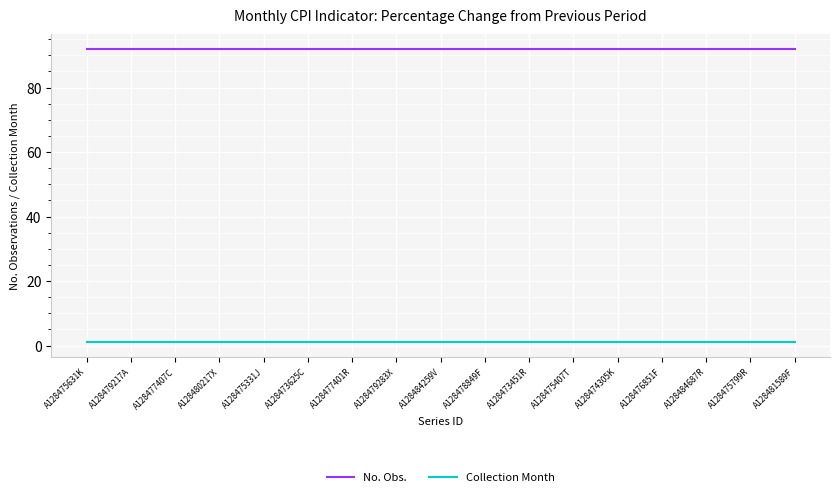

True or false: No. Obs. and Collection Month cross at least once.

False